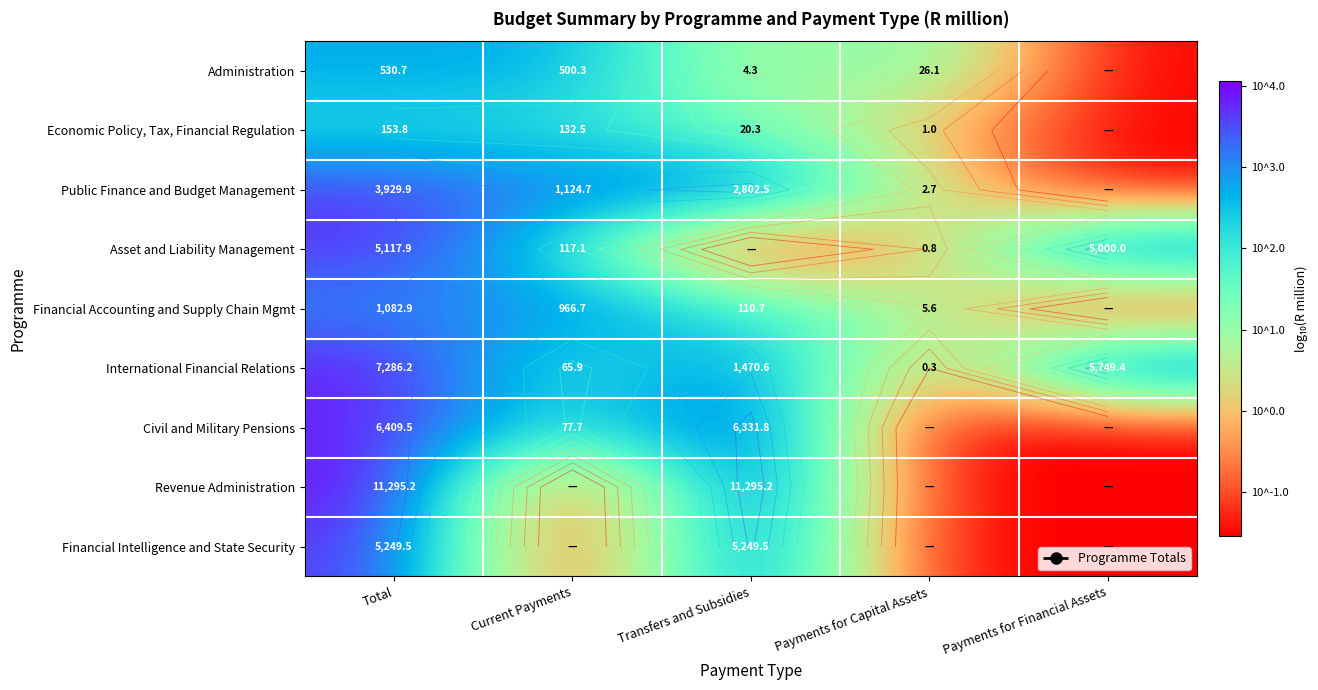

The Financial Accounting and Supply Chain Mgmt series shows 1.0 at Payments for Capital Assets. True or false?

False